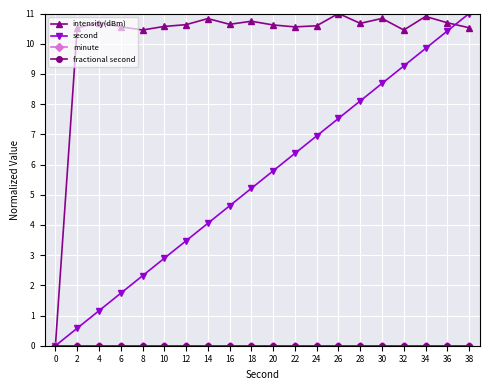

Rank the categories by intensity(dBm) value from lowest to highest.

0, 32, 8, 2, 38, 22, 6, 10, 24, 20, 12, 16, 28, 36, 4, 18, 14, 30, 34, 26